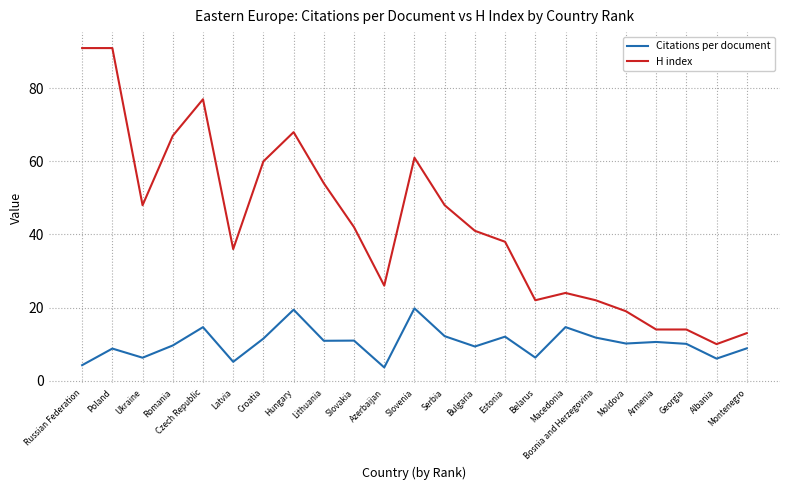

True or false: Citations per document and H index intersect in this chart.

False